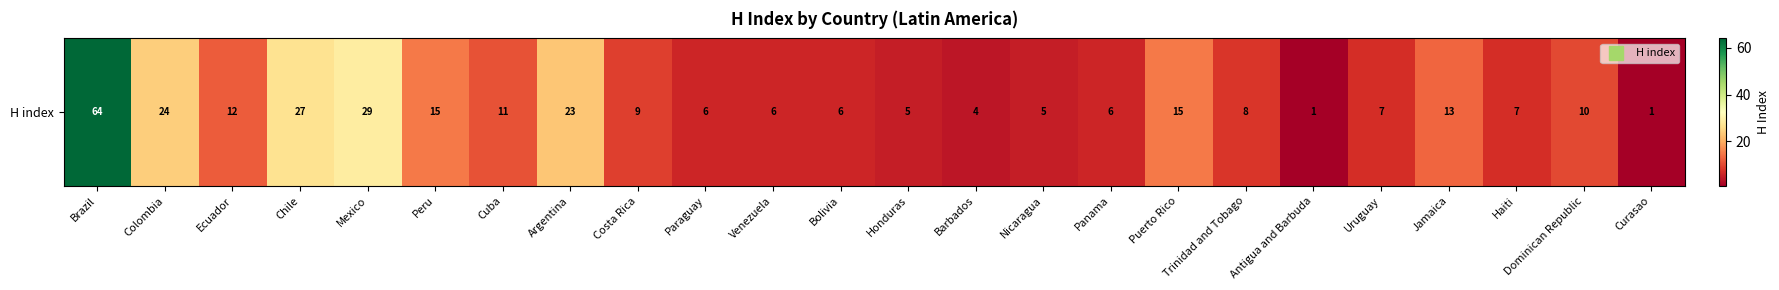

What is the difference between the maximum and minimum values?

63